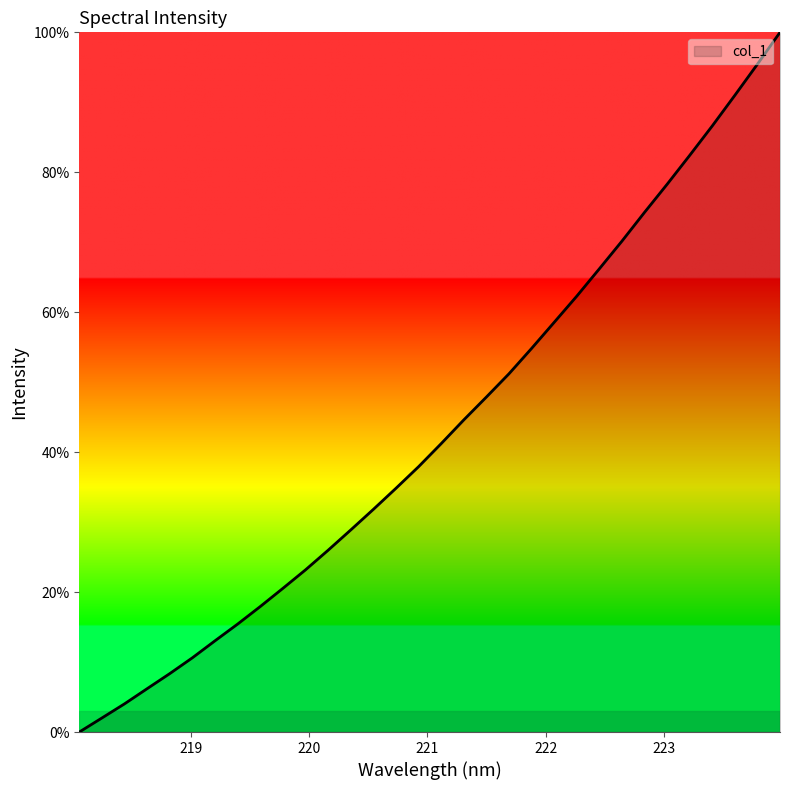

Reading left to right, what are all the values shown in this chart?

0.0	2.0	4.0	6.2	8.4	10.6	13.0	15.4	17.9	20.5	23.2	26.0	28.9	31.8	34.8	37.9	41.2	44.6	47.9	51.2	54.8	58.6	62.3	66.2	70.2	74.3	78.3	82.4	86.6	91.0	95.4	100.0